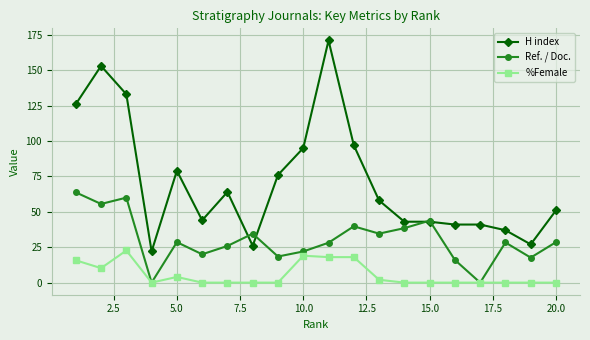

What is the sum of all Ref. / Doc. values?

603.9